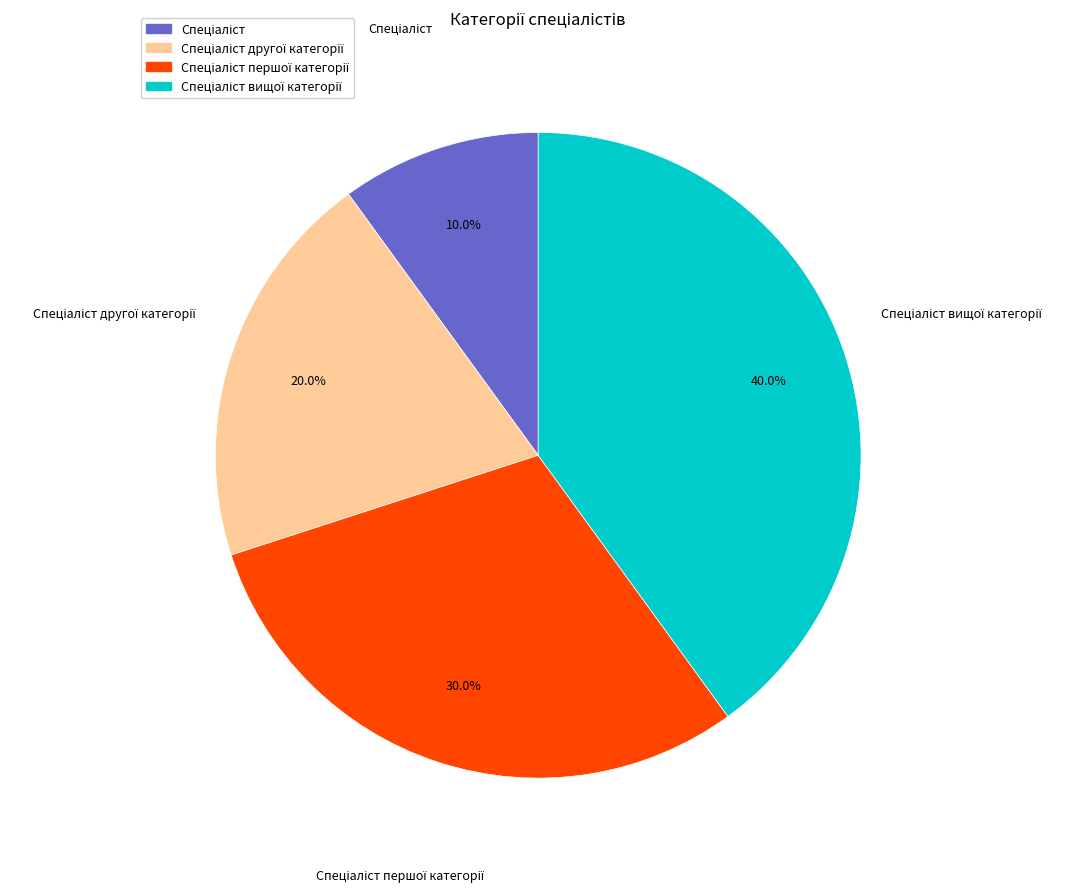

Does any single category account for the majority?

No